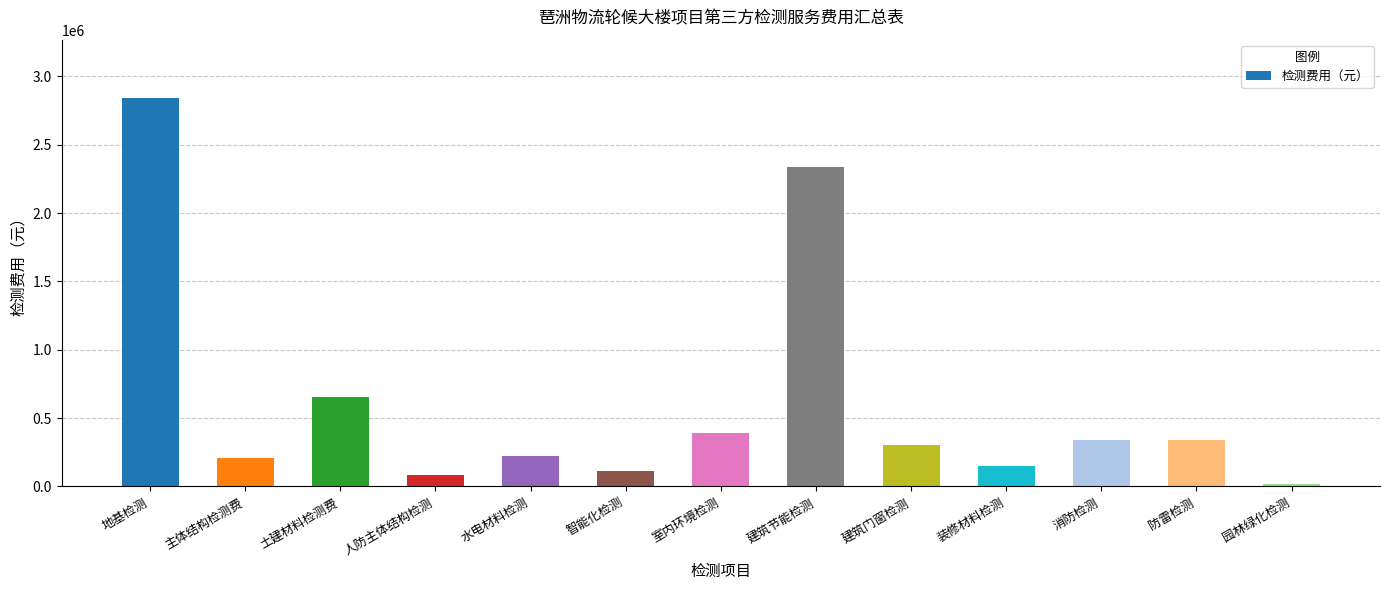

What is the difference between the values at 主体结构检测费 and 建筑门窗检测?

97398